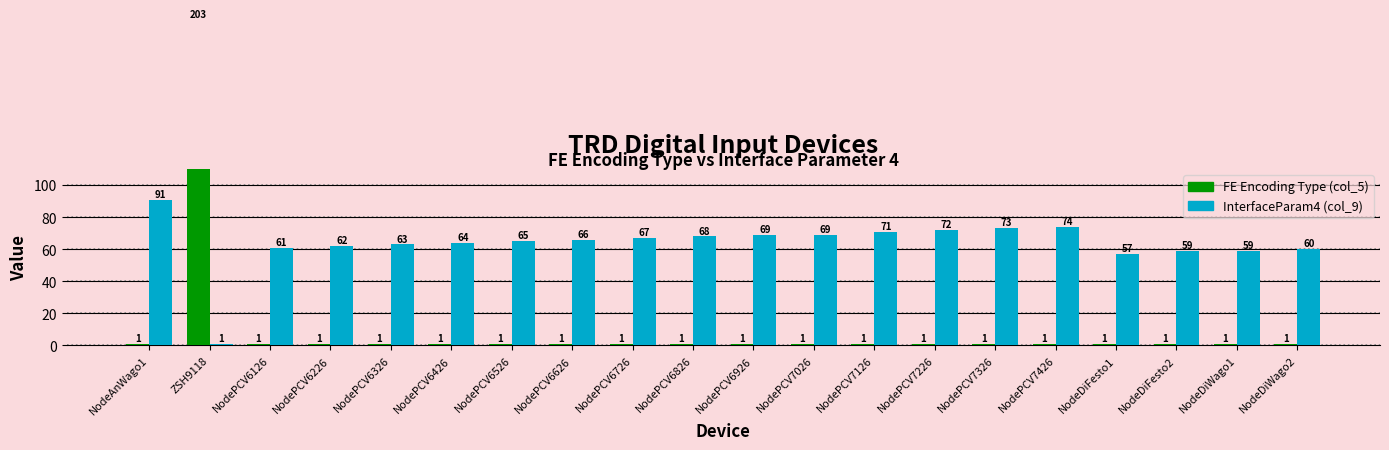

Which label corresponds to the smallest value in the chart?

NodeAnWago1